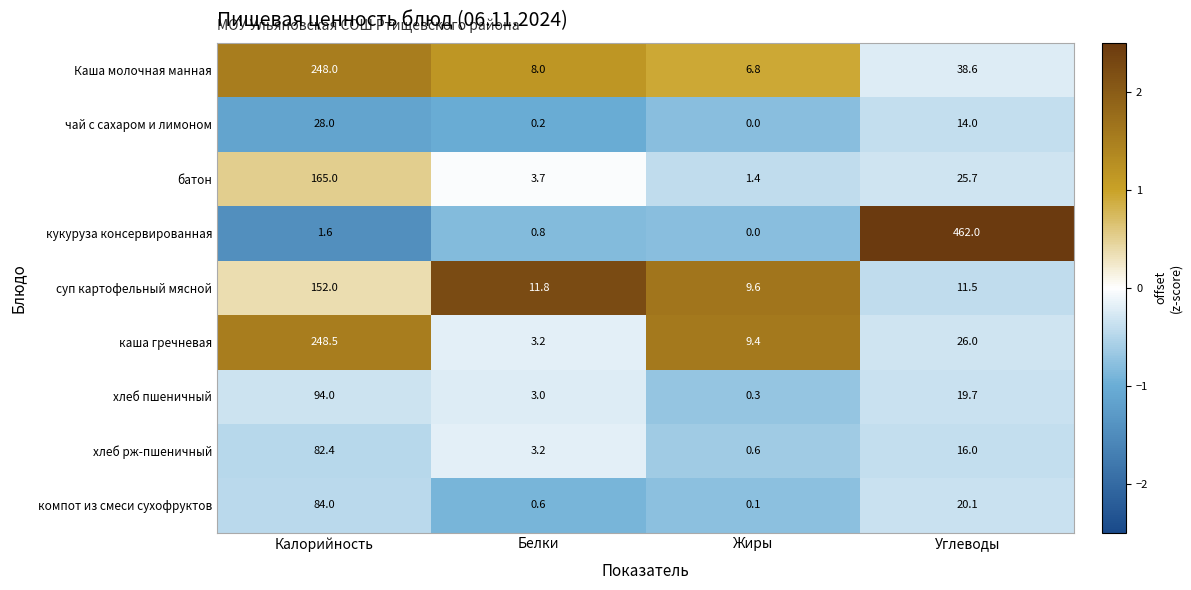

Which category has the lowest value across all series?

Жиры